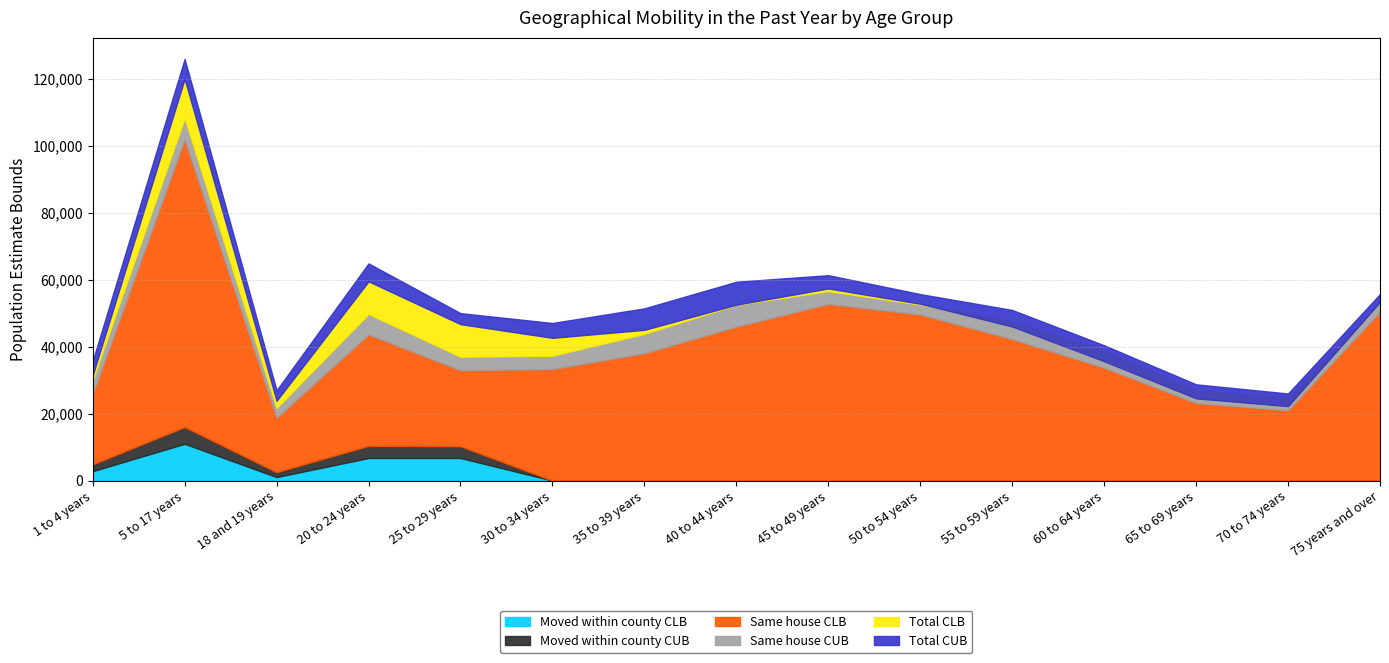

The Same house CUB series shows 38746 at 60 to 64 years. True or false?

True